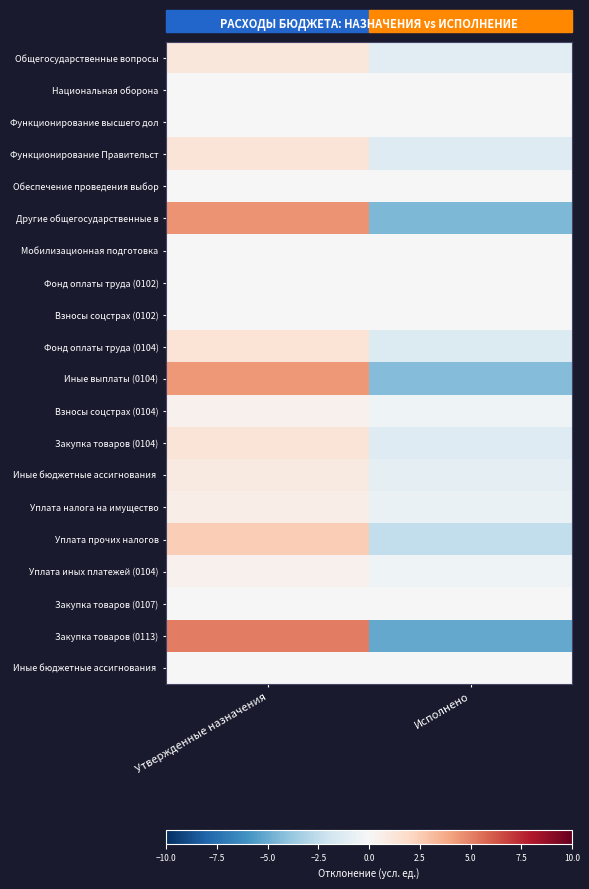

What is the total value across all series at Утвержденные назначения?

23.9